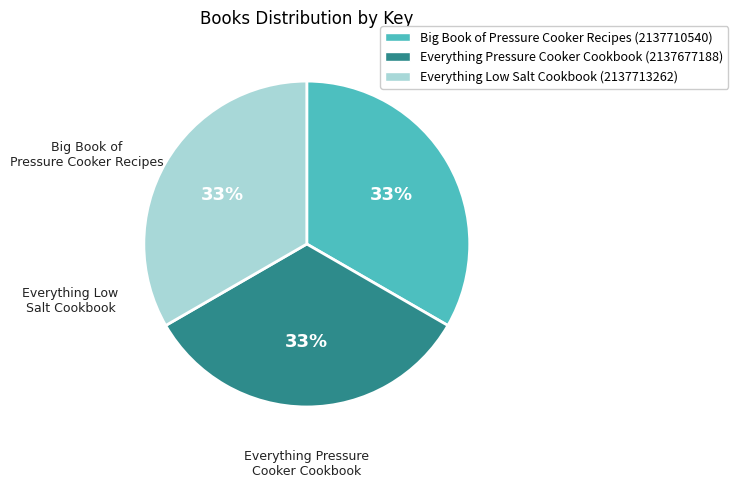

Does any single category account for the majority?

No